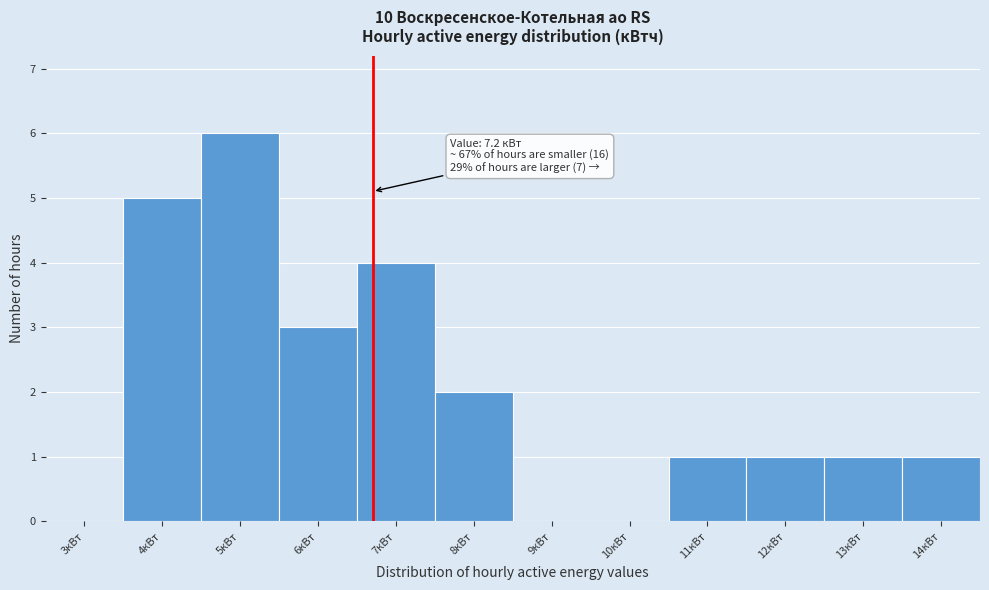

Reading left to right, extract all data points from this chart.

3кВт=0	4кВт=5	5кВт=6	6кВт=3	7кВт=4	8кВт=2	9кВт=0	10кВт=0	11кВт=1	12кВт=1	13кВт=1	14кВт=1